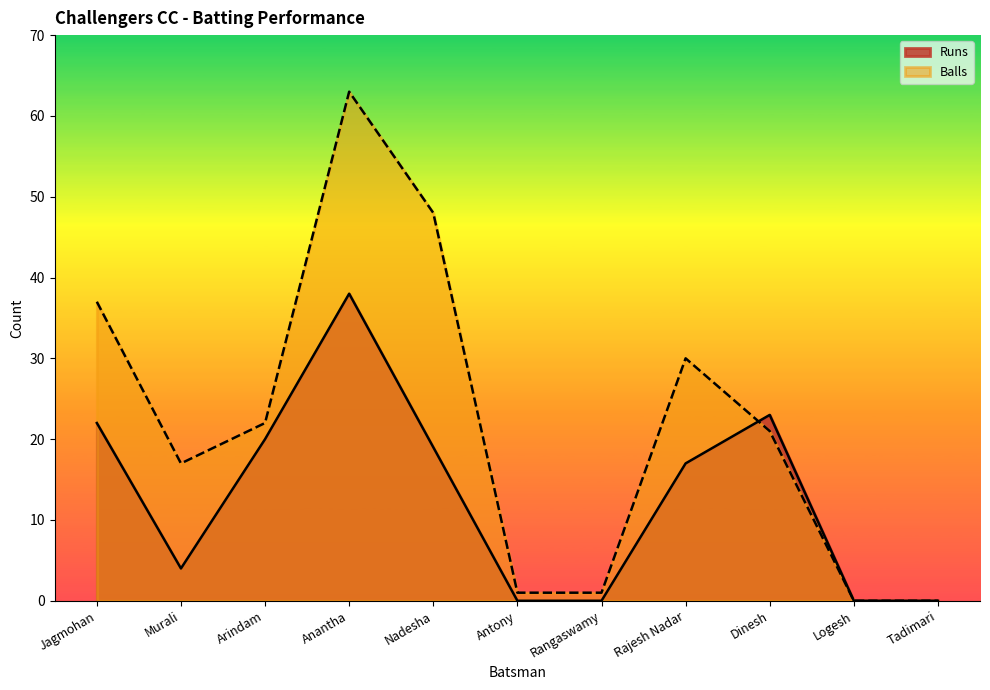

Reading left to right, what are all the values shown in this chart?

Runs: 22	4	20	38	19	0	0	17	23	0	0
Balls: 37	17	22	63	48	1	1	30	21	0	0